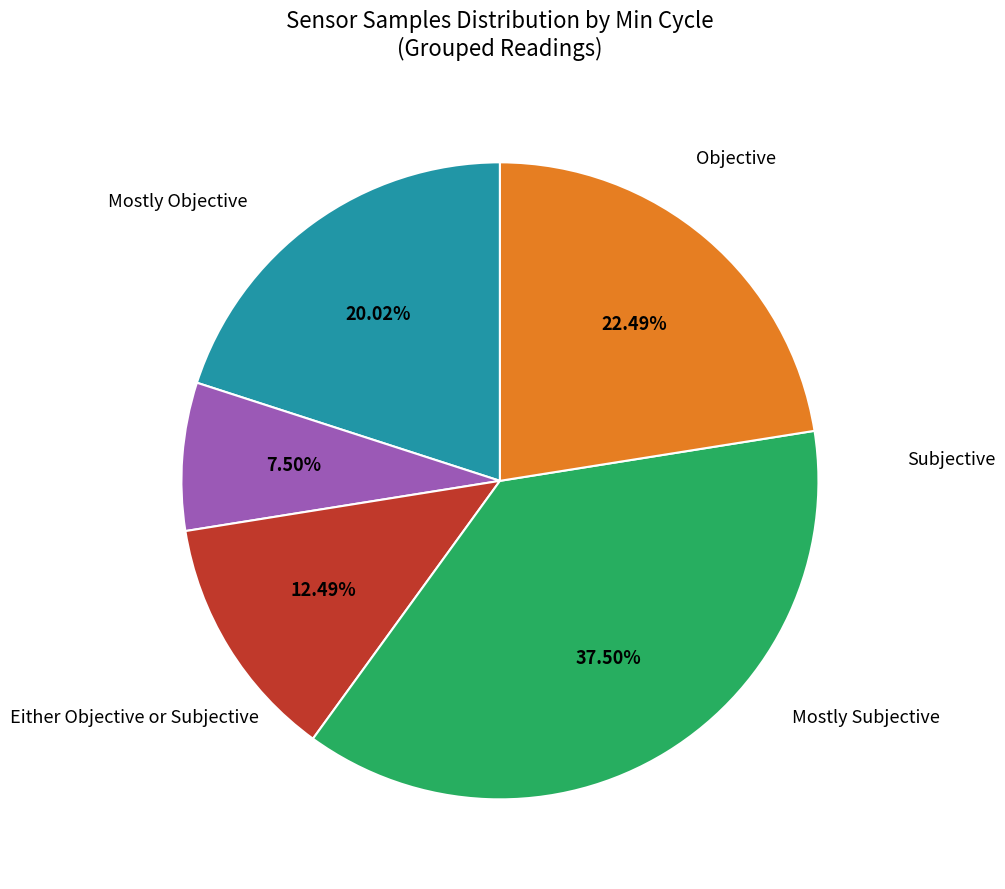

Is there any slice that represents more than half of the pie?

No